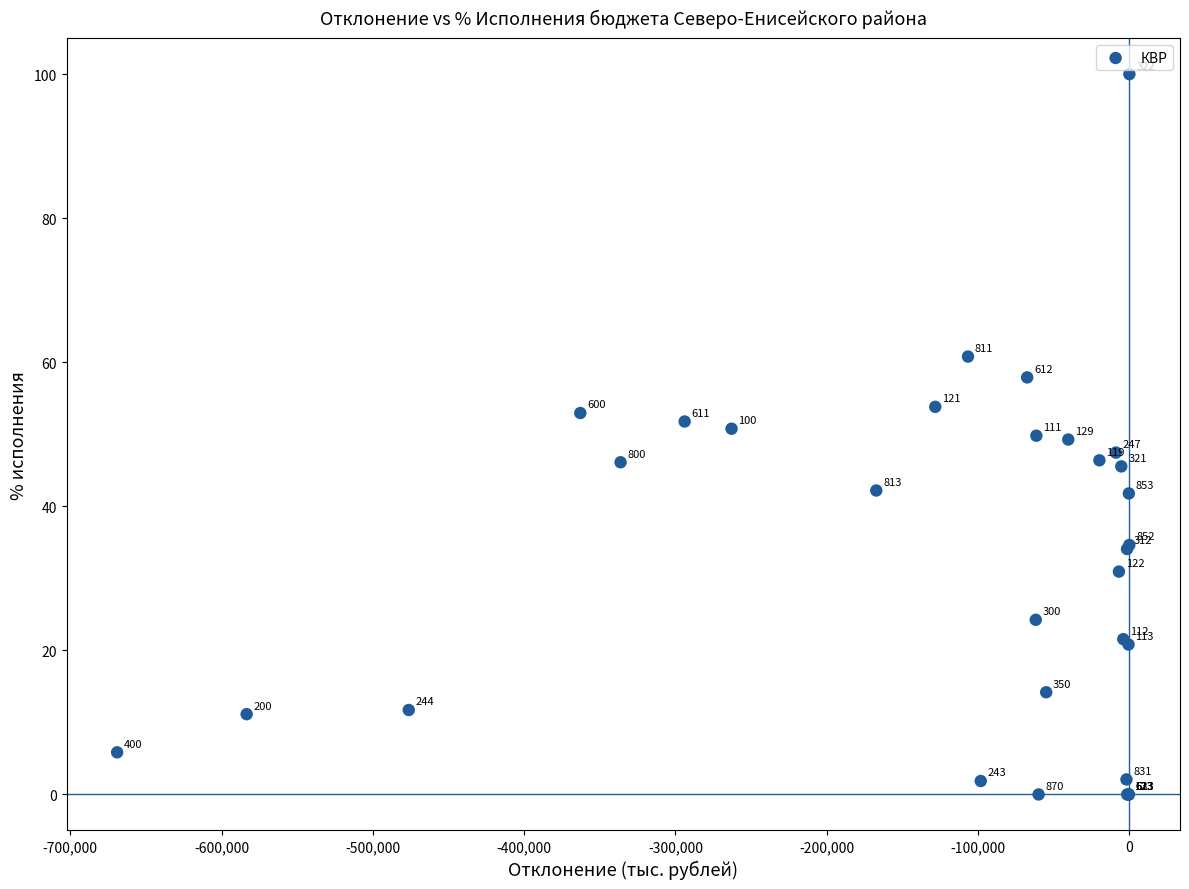

What Y value in the scatter plot is closest to 50?

49.8